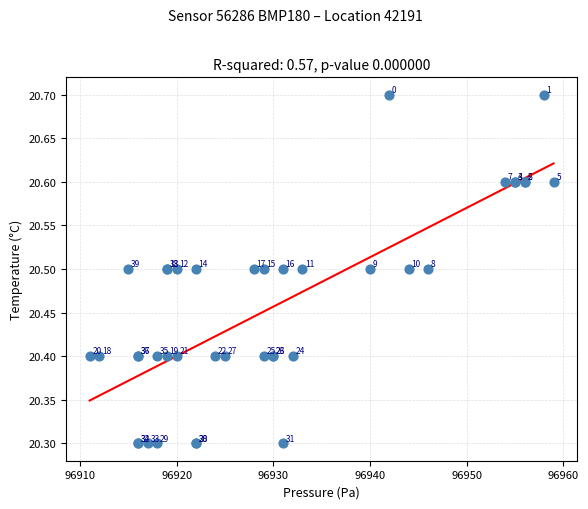

What Y value in the scatter plot is closest to 20?

20.3